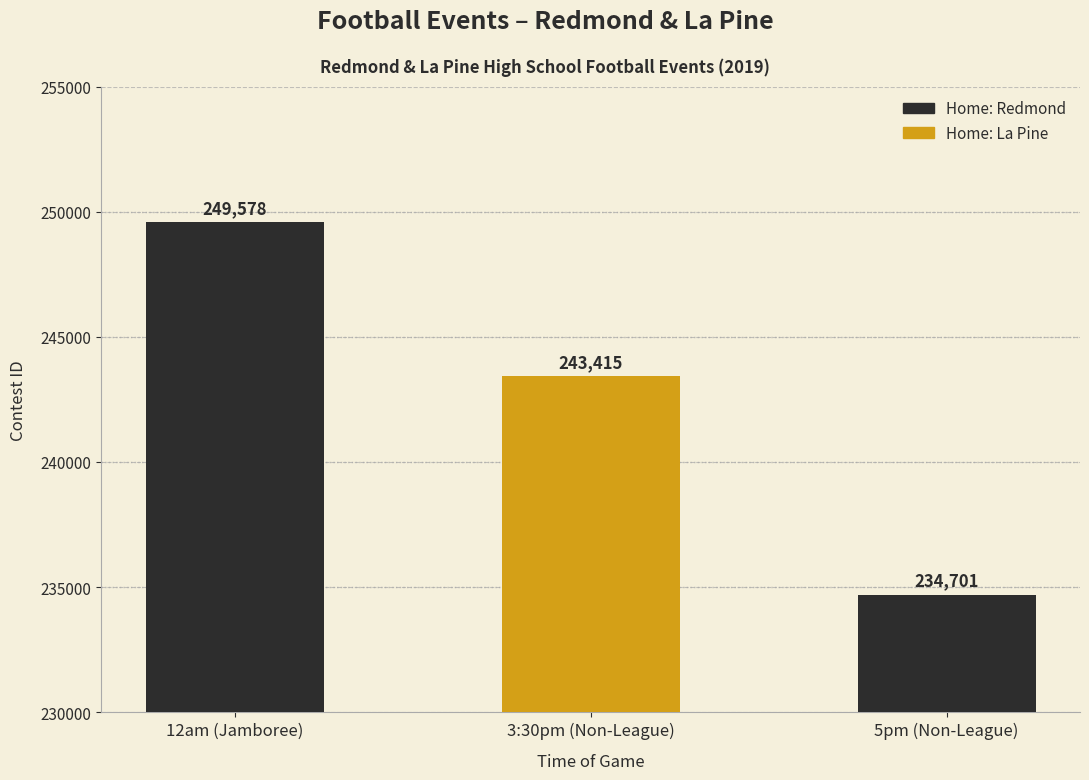

What is the difference between the values at 5pm (Non-League) and 3:30pm (Non-League)?

8714